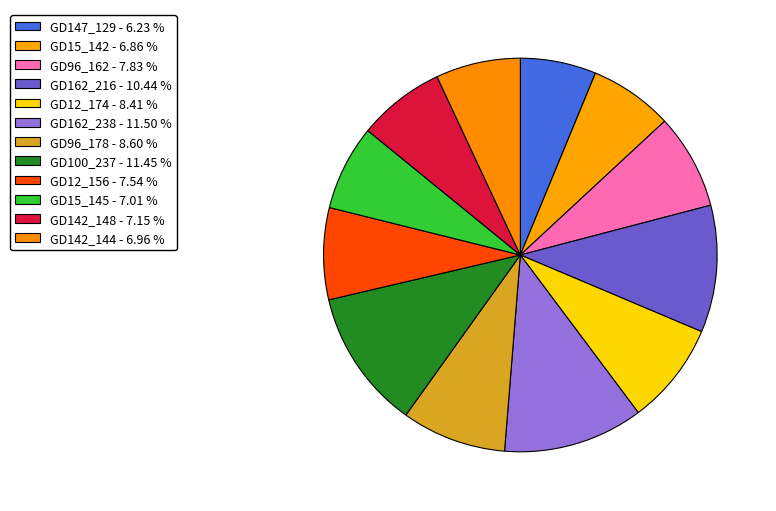

Count the number of slices in the pie.

12